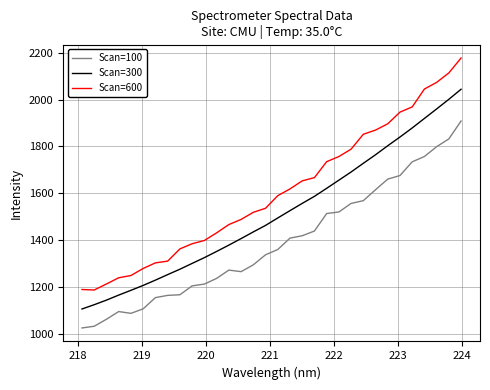

Rank the series by their maximum value, from highest to lowest.

Scan=600, Scan=300, Scan=100